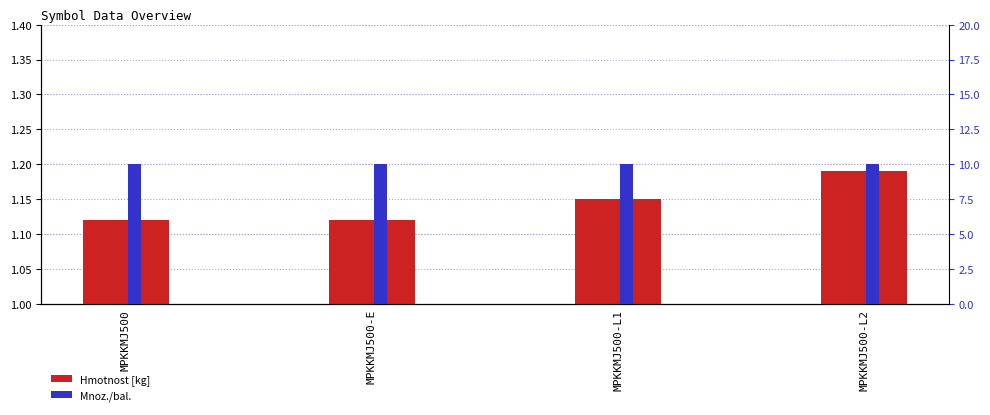

What are all the series names shown in the legend?

Hmotnost [kg], Mnoz./bal.